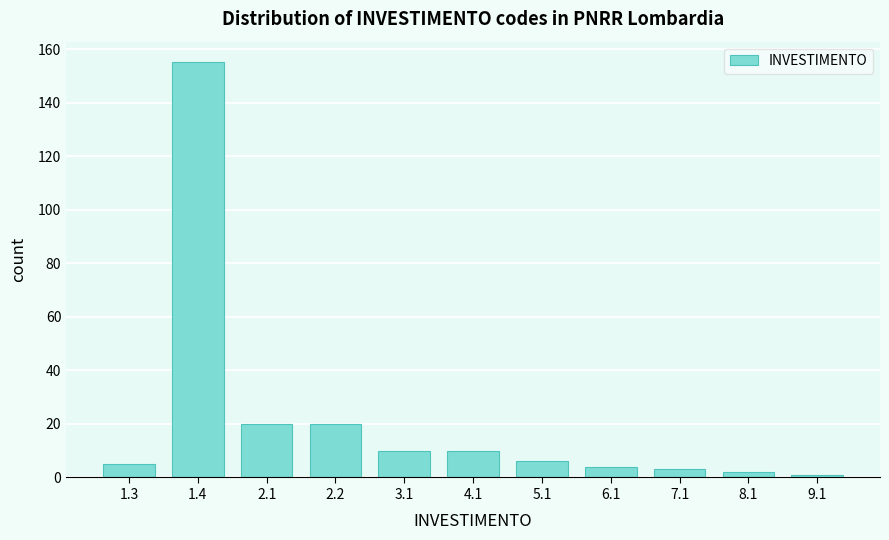

Reading left to right, transcribe all the data shown in this chart.

1.3=5	1.4=155	2.1=20	2.2=20	3.1=10	4.1=10	5.1=6	6.1=4	7.1=3	8.1=2	9.1=1